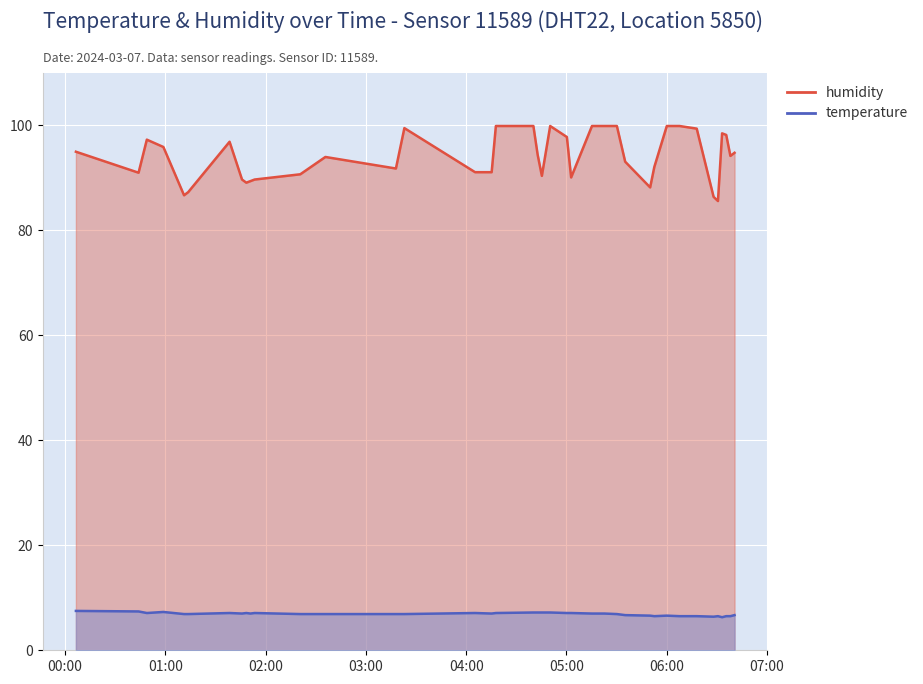

List the labels in order of humidity value, smallest first.

2024-03-07T06:30:37, 2024-03-07T06:28:01, 2024-03-07T01:11:12, 2024-03-07T01:13:41, 2024-03-07T05:50:03, 2024-03-07T01:48:26, 2024-03-07T01:50:56, 2024-03-07T01:45:53, 2024-03-07T01:53:25, 2024-03-07T05:02:47, 2024-03-07T04:45:16, 2024-03-07T02:20:44, 2024-03-07T00:43:59, 2024-03-07T04:05:19, 2024-03-07T04:15:14, 2024-03-07T03:17:57, 2024-03-07T05:52:33, 2024-03-07T05:35:07, 2024-03-07T02:35:46, 2024-03-07T06:38:04, 2024-03-07T04:42:46, 2024-03-07T06:40:33, 2024-03-07T00:06:30, 2024-03-07T00:58:50, 2024-03-07T01:38:26, 2024-03-07T00:48:56, 2024-03-07T05:00:14, 2024-03-07T06:35:34, 2024-03-07T06:33:06, 2024-03-07T06:17:55, 2024-03-07T03:23:01, 2024-03-07T04:17:45, 2024-03-07T04:40:12, 2024-03-07T04:50:15, 2024-03-07T05:15:15, 2024-03-07T05:17:43, 2024-03-07T05:22:40, 2024-03-07T05:30:09, 2024-03-07T06:00:01, 2024-03-07T06:07:39